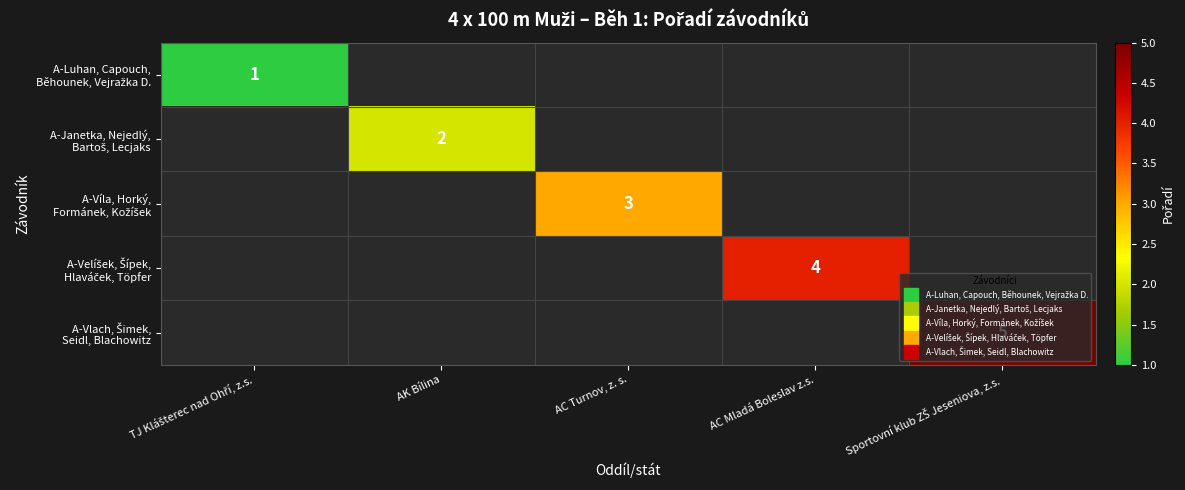

At which label does A-Luhan, Capouch, Běhounek, Vejražka D. reach its peak?

TJ Klášterec nad Ohří, z.s.